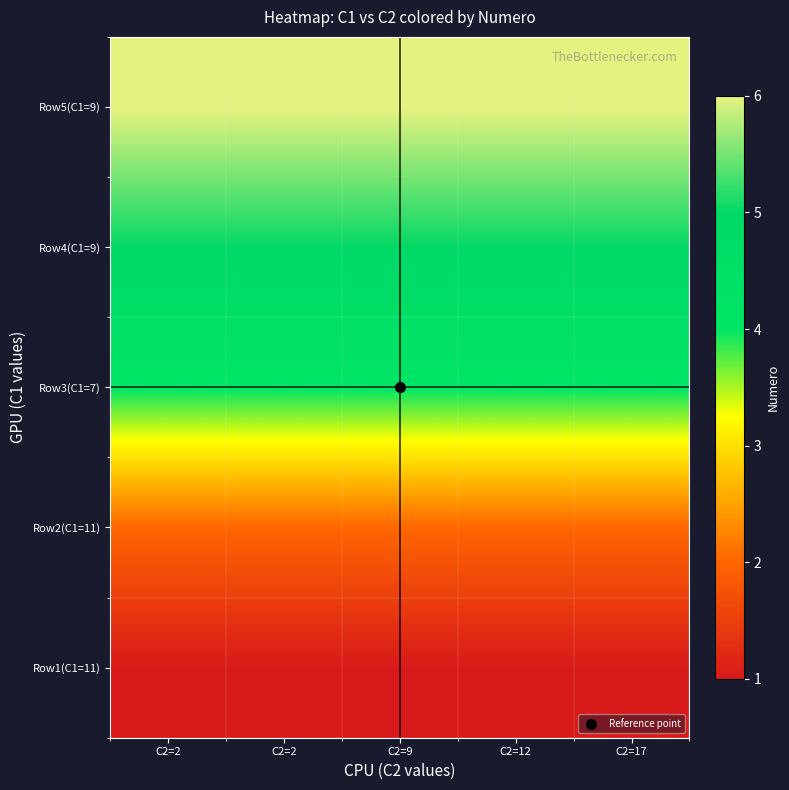

Reading left to right, transcribe all the data shown in this chart.

Row1(C1=11): C2=2=1	C2=2=1	C2=9=1	C2=12=1	C2=17=1
Row2(C1=11): C2=2=2	C2=2=2	C2=9=2	C2=12=2	C2=17=2
Row3(C1=7): C2=2=4	C2=2=4	C2=9=4	C2=12=4	C2=17=4
Row4(C1=9): C2=2=5	C2=2=5	C2=9=5	C2=12=5	C2=17=5
Row5(C1=9): C2=2=6	C2=2=6	C2=9=6	C2=12=6	C2=17=6